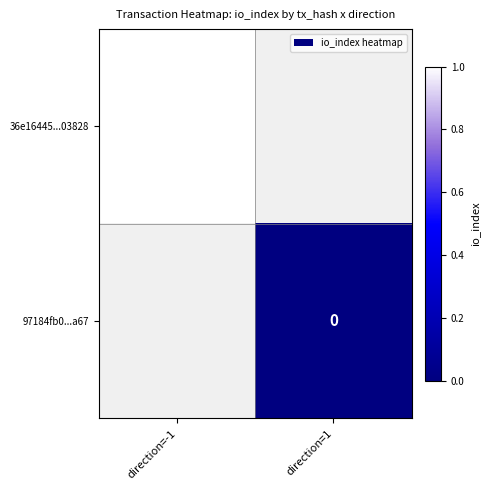

True or false: 36e16445...03828 has a value of 0 at direction=-1.

False